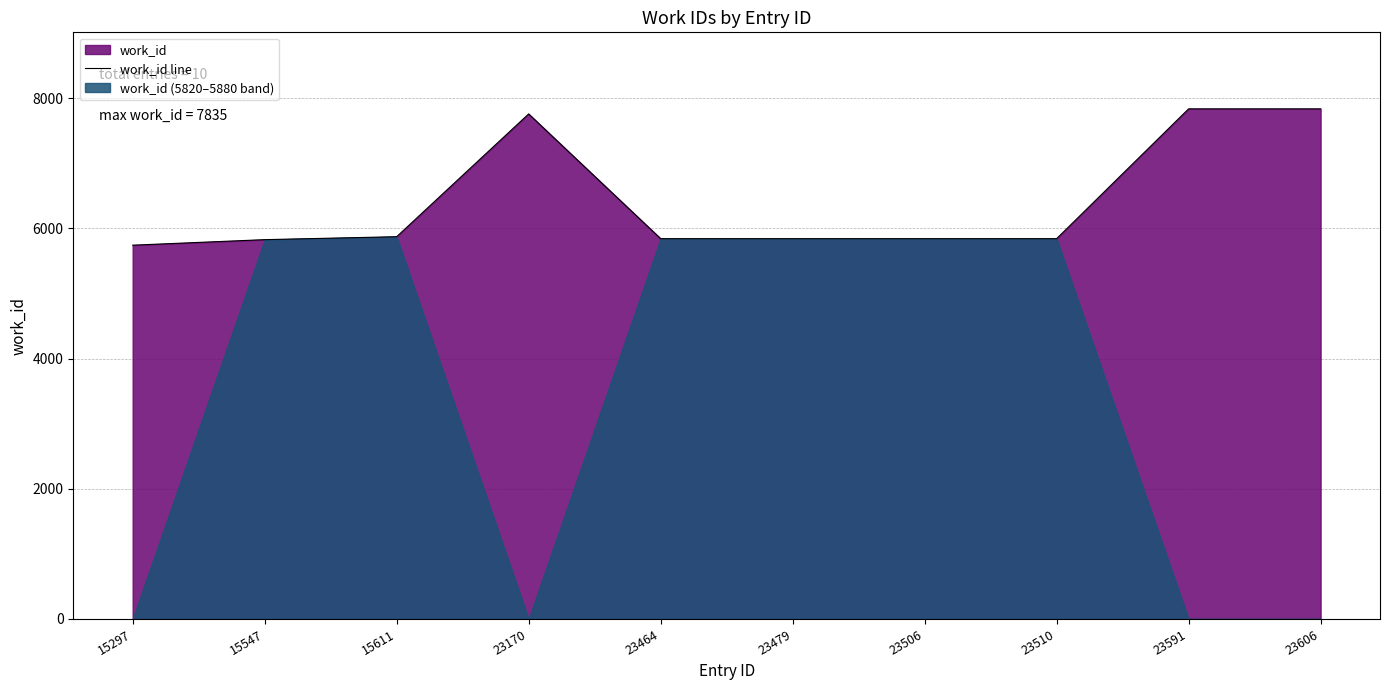

What is the sum of the values at 23510 and 15611?

11712